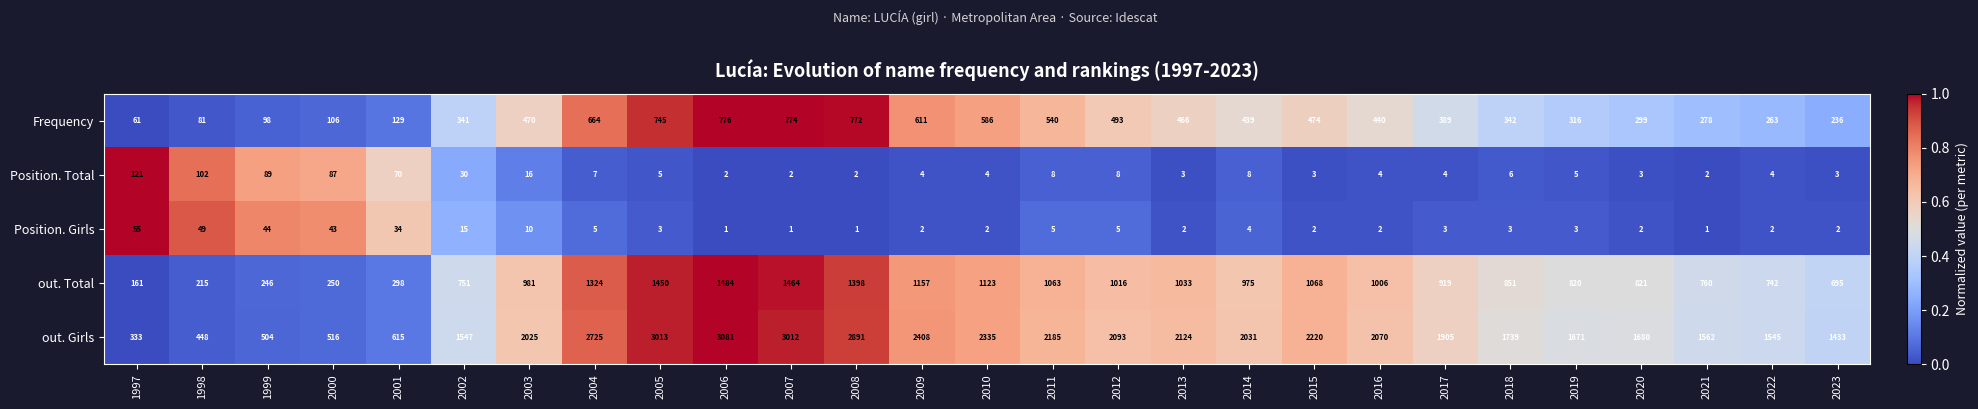

What is the approximate value of Position. Total at 1999, to the nearest 5?

90